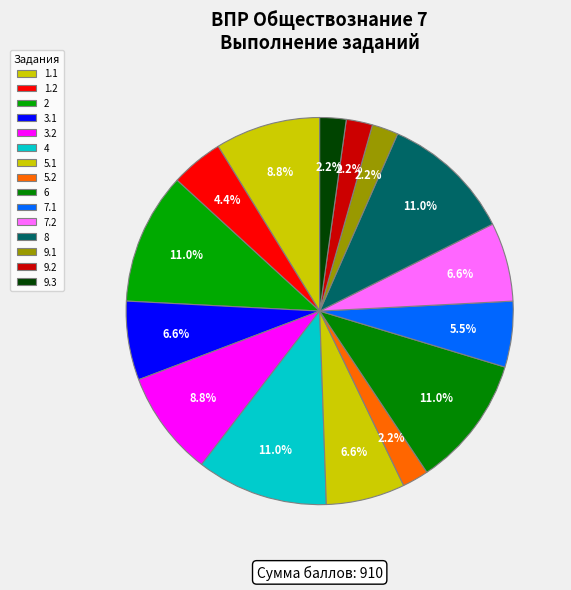

Is the sum of 5.1 and 9.2 greater than half?

No